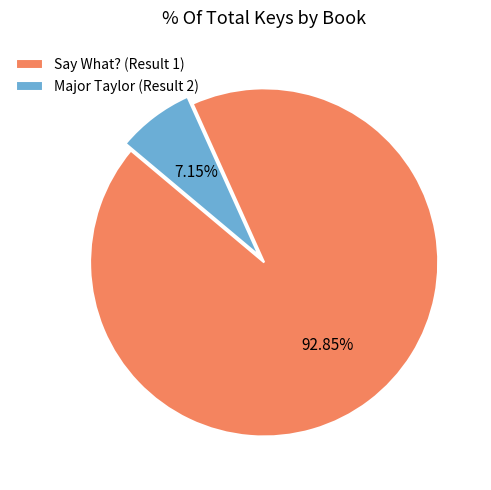

Approximately how many times larger is the value at Major Taylor (Result 2) compared to Say What? (Result 1)?

0.1